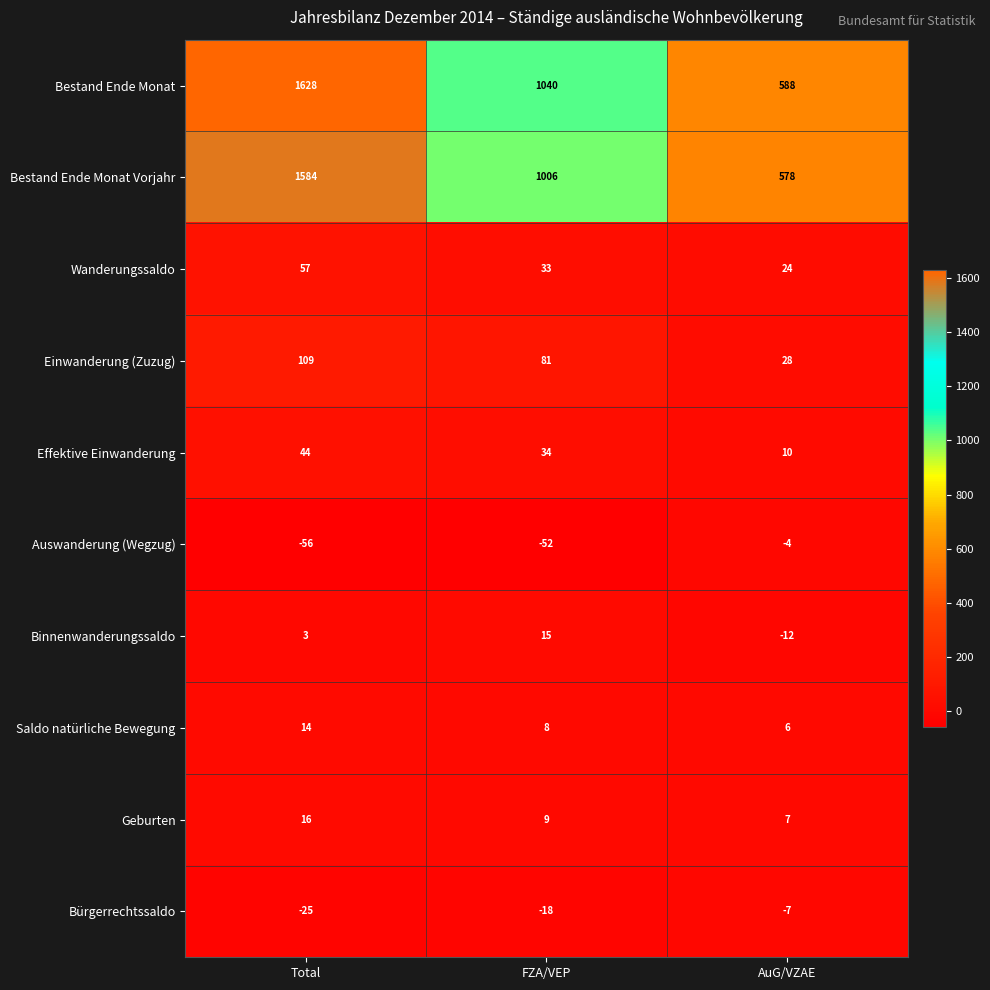

Where does the Wanderungssaldo series first go above 33?

Total